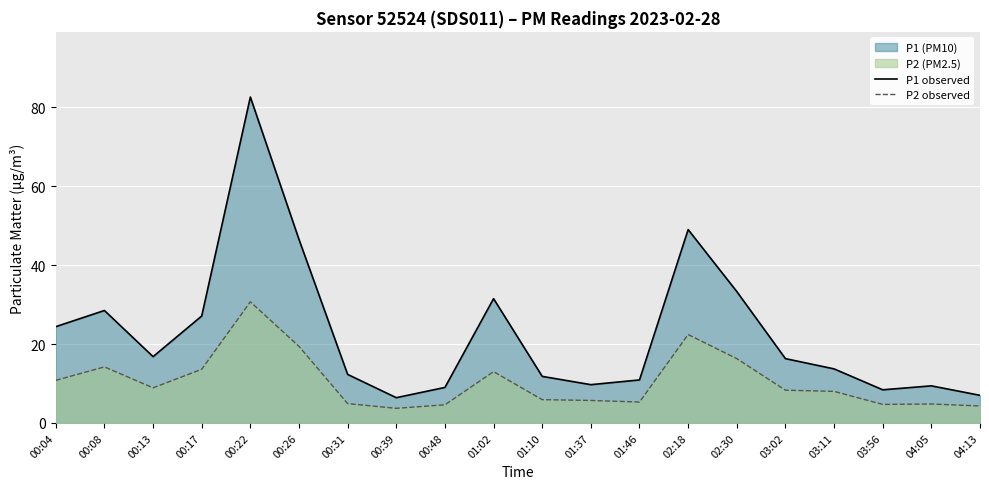

Reading right to left, extract all data points from this chart.

P1 observed: 04:13=7.0	04:05=9.4	03:56=8.4	03:11=13.7	03:02=16.3	02:30=33.3	02:18=49.0	01:46=10.9	01:37=9.7	01:10=11.8	01:02=31.5	00:48=9.0	00:39=6.4	00:31=12.3	00:26=46.5	00:22=82.6	00:17=27.1	00:13=16.8	00:08=28.5	00:04=24.4
P2 observed: 04:13=4.3	04:05=4.8	03:56=4.7	03:11=8.0	03:02=8.3	02:30=16.3	02:18=22.4	01:46=5.3	01:37=5.7	01:10=5.9	01:02=13.0	00:48=4.6	00:39=3.7	00:31=4.9	00:26=19.4	00:22=30.7	00:17=13.6	00:13=8.9	00:08=14.2	00:04=10.8